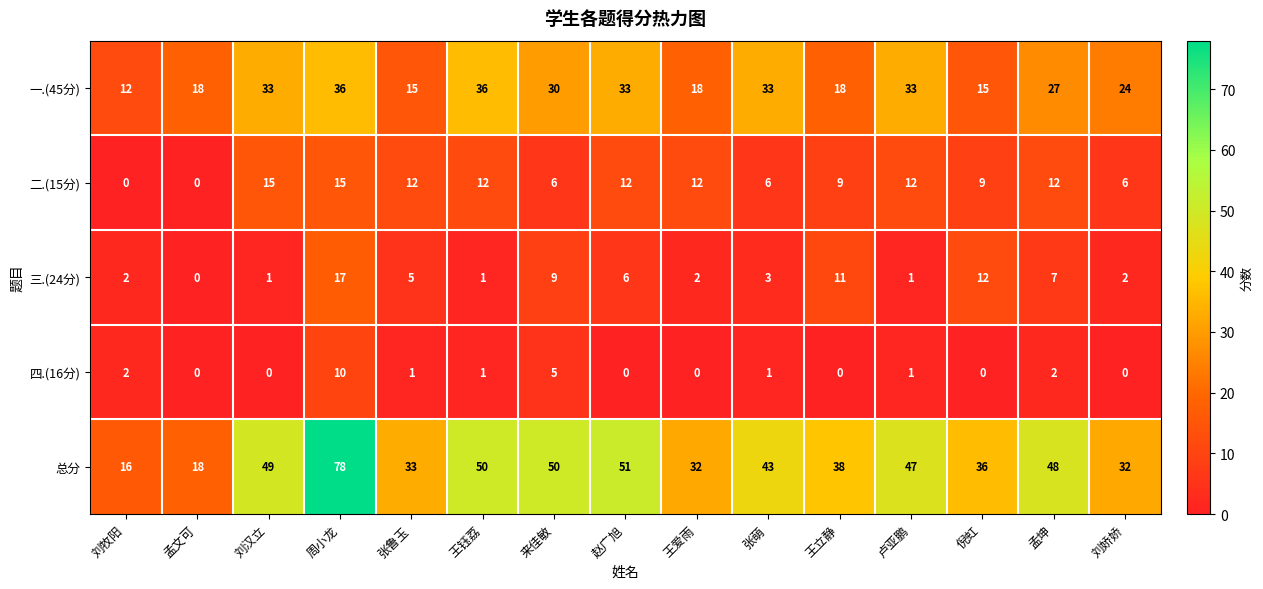

Is it true that 总分 equals 8 at 王立静?

False